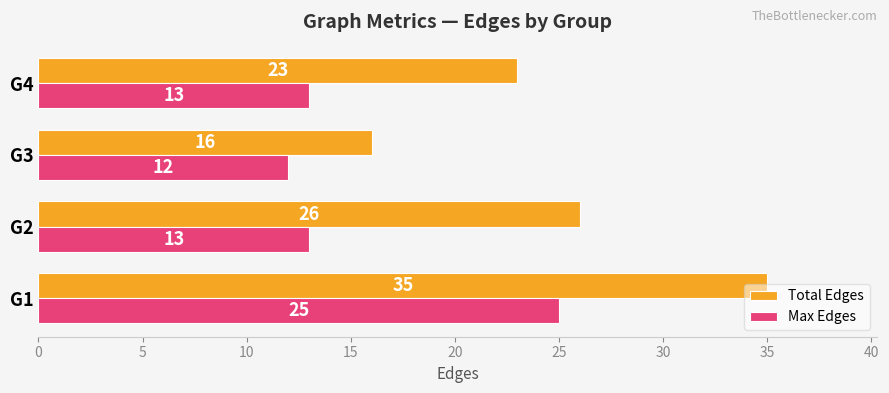

What is the difference between the maximum and minimum values in the Total Edges series?

19